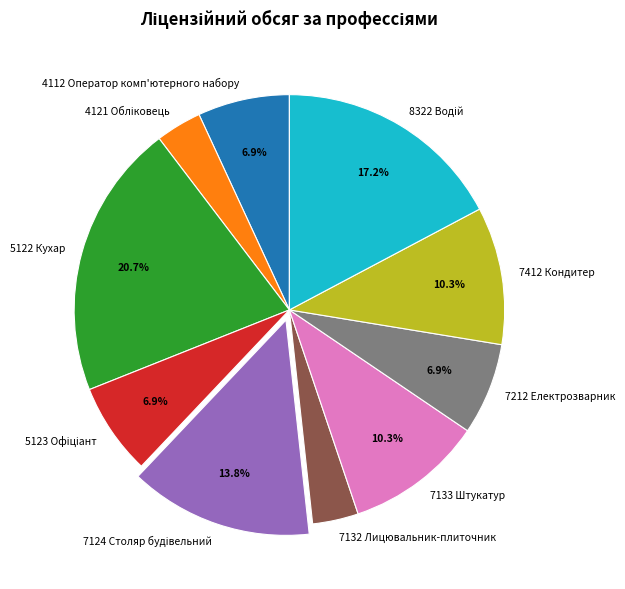

Is the sum of 5122 Кухар and 7212 Електрозварник greater than half?

No